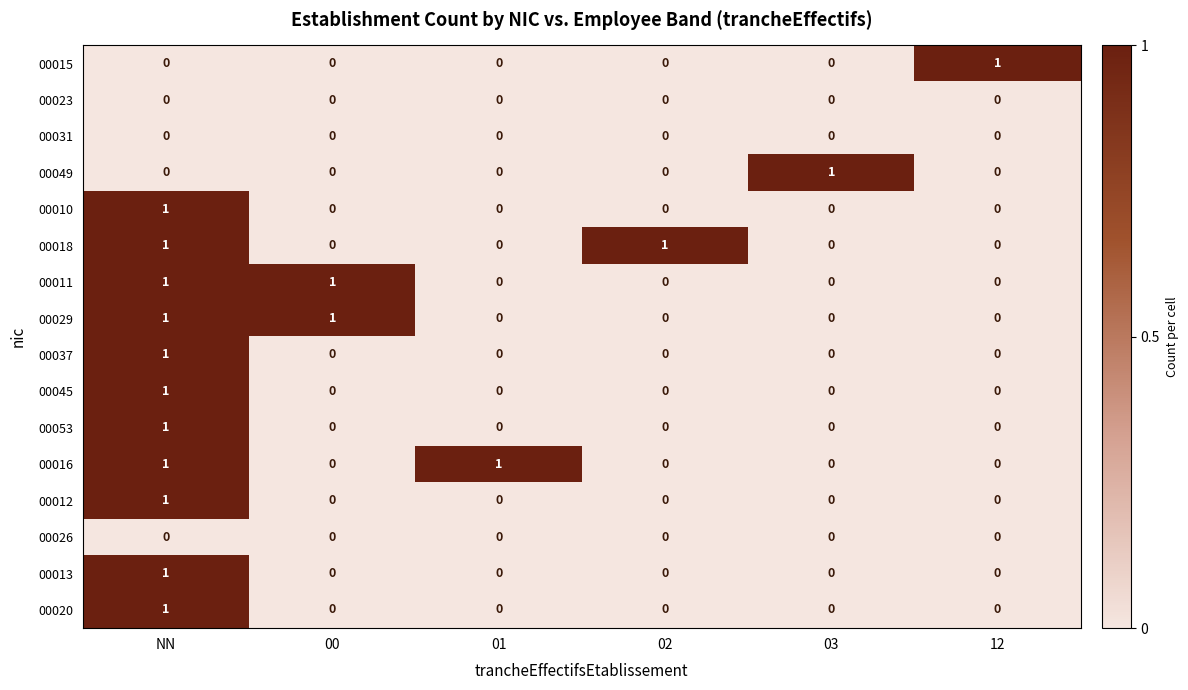

What is the spread (max minus min) of values at 01?

1